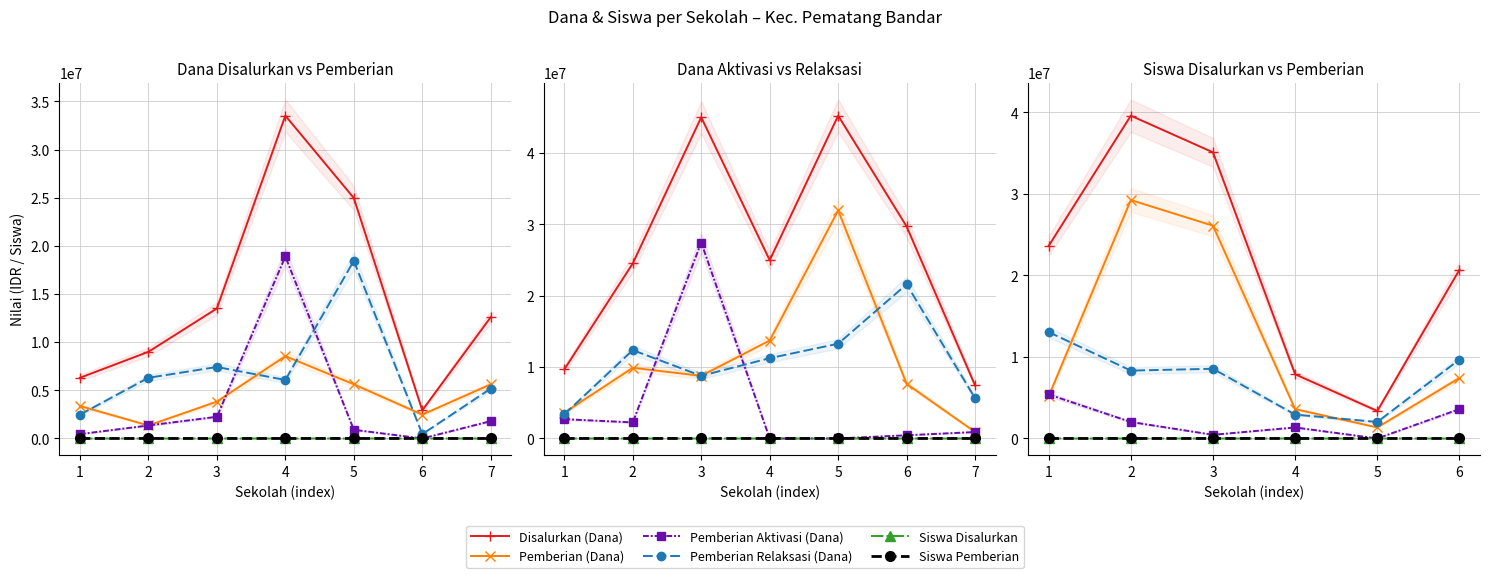

At how many categories does at least one series exceed 28053586?

2